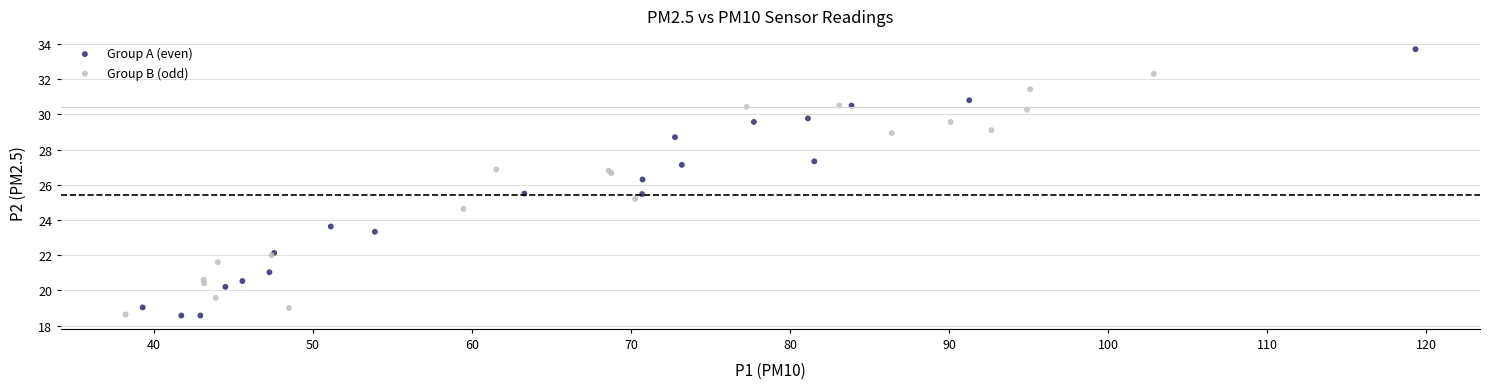

What are all the series names shown in the legend?

Group A (even), Group B (odd)